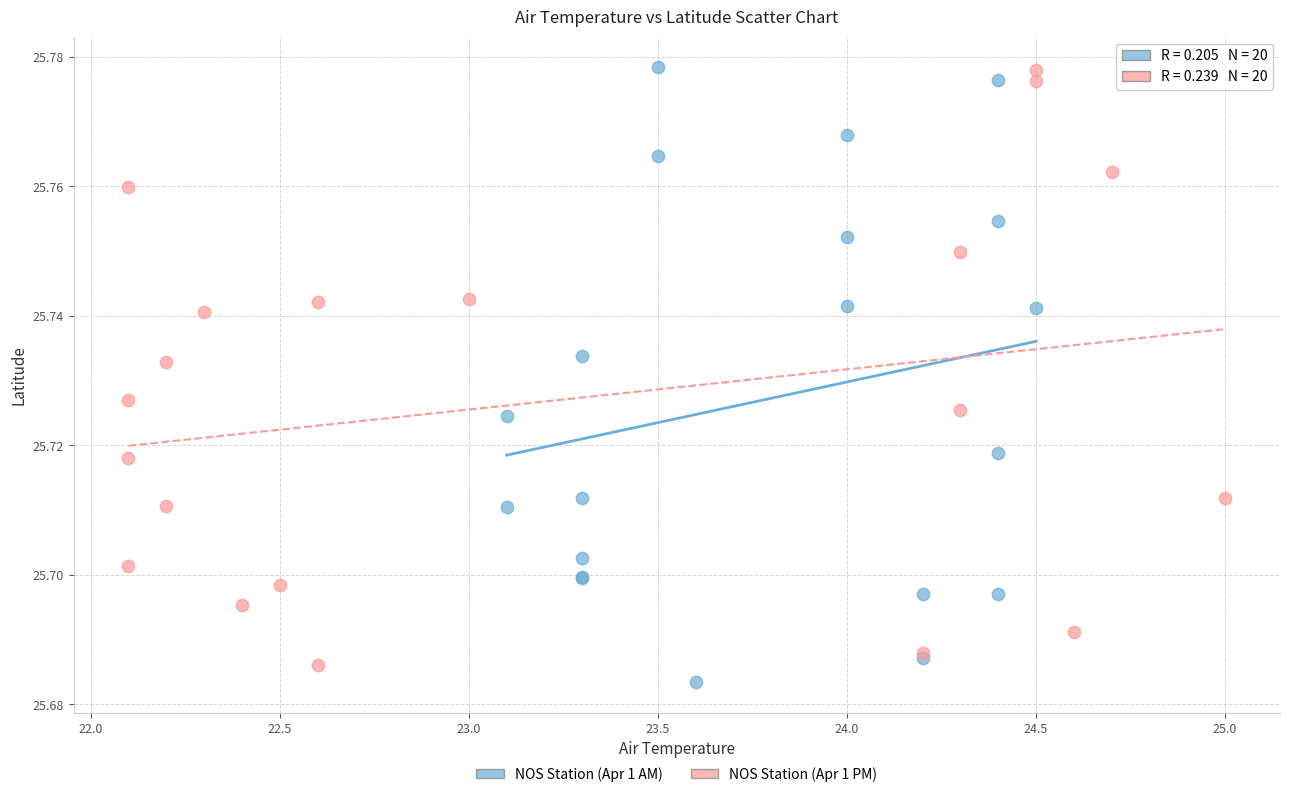

Which series has the widest spread of Y values?

NOS Station (Apr 1 AM)